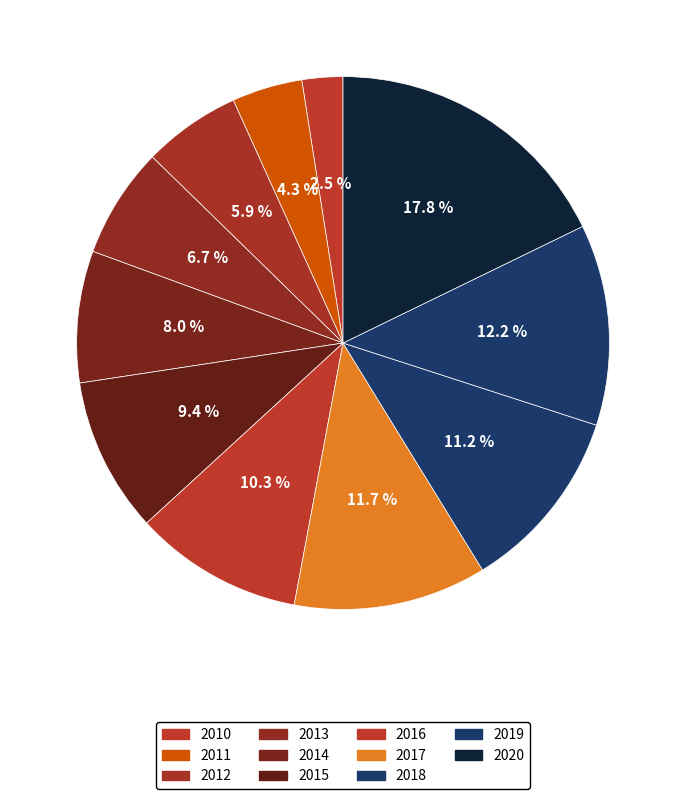

To the nearest percent, what is the difference between the largest and smallest slice percentages?

15%